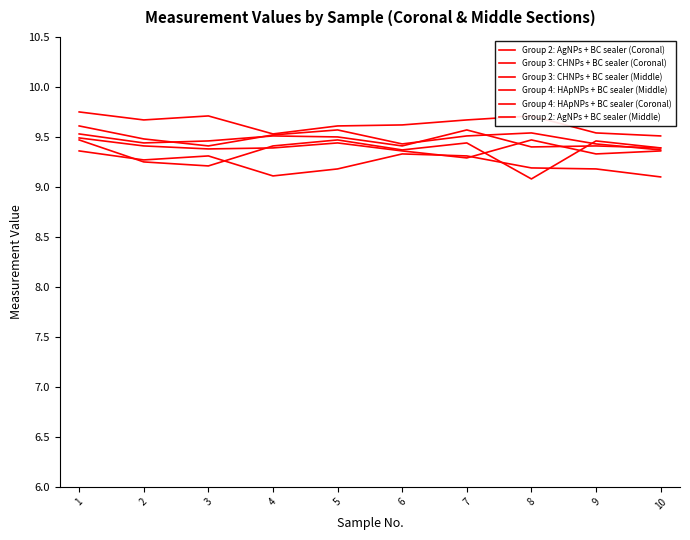

What is the minimum value shown in the chart?

9.1